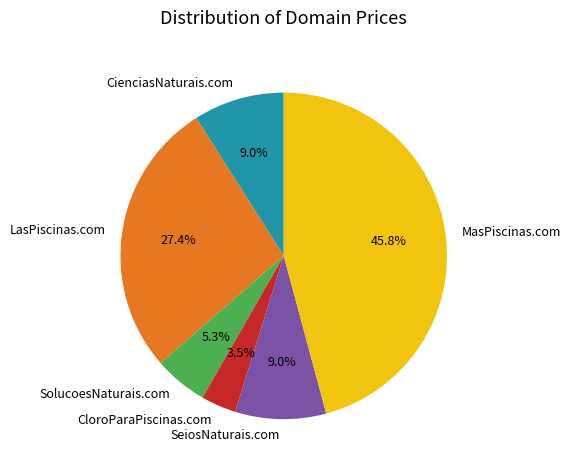

Approximately how many times larger is the value at LasPiscinas.com compared to CienciasNaturais.com?

3.0